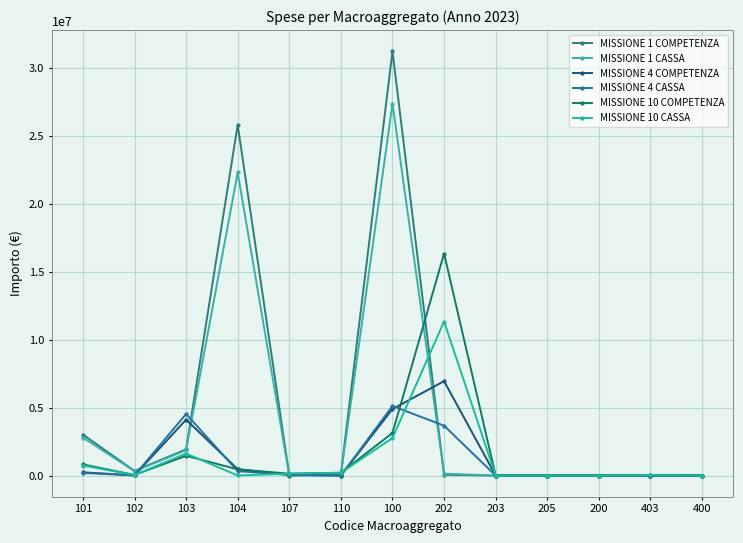

How many lines are shown in the chart?

6